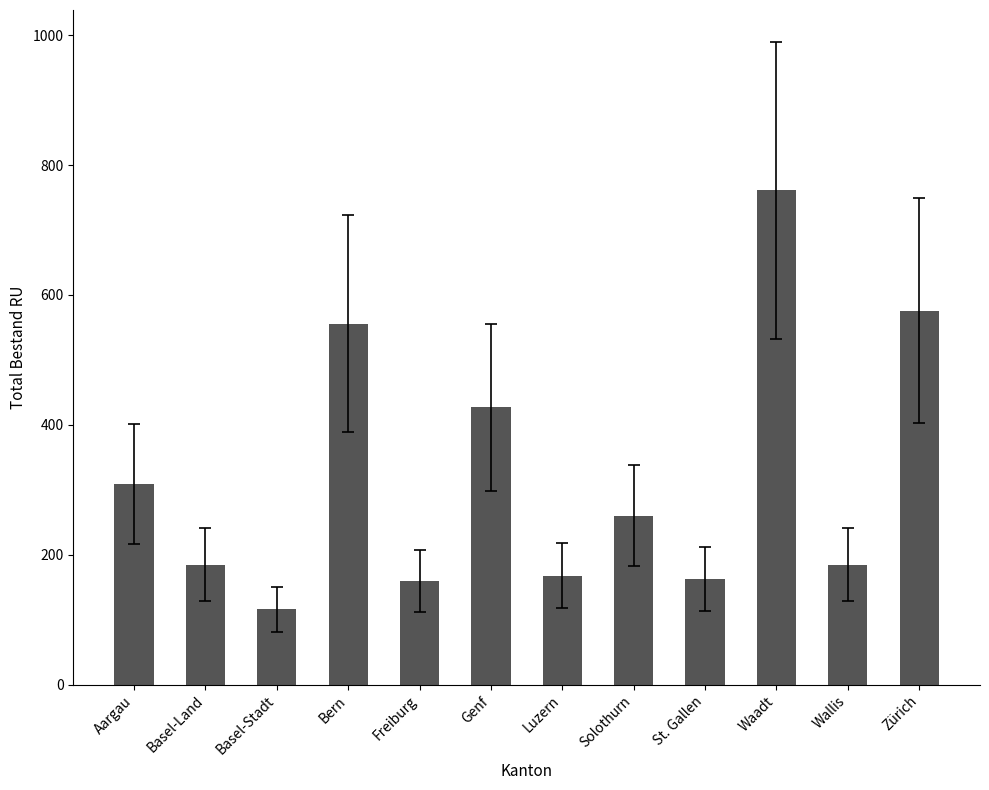

Where is the data nearest to the value 438?

Genf